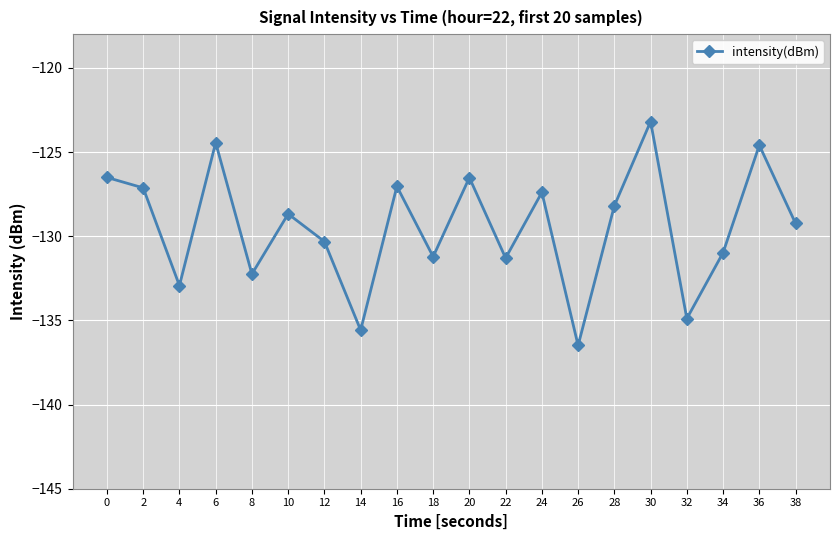

The value at 2 is -127.1. True or false?

True